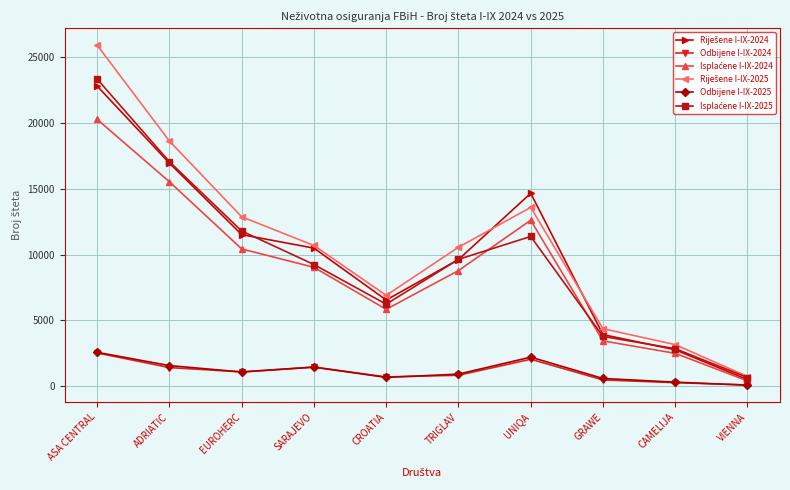

Which category has the highest value across all series?

ASA CENTRAL